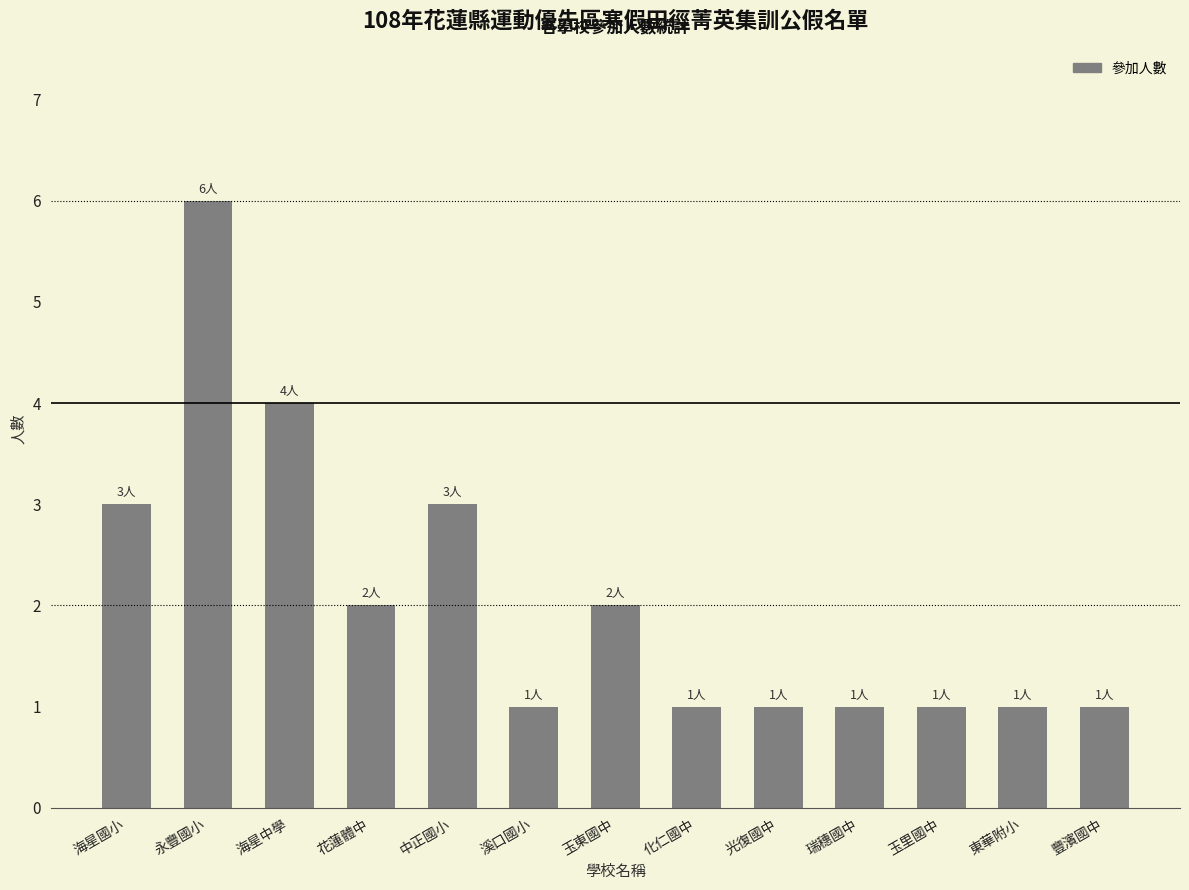

Which has a higher value, 化仁國中 or 中正國小?

中正國小